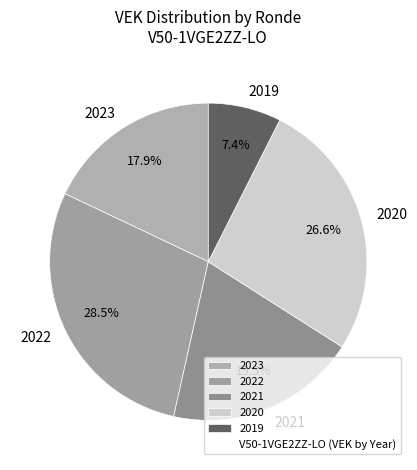

Count the number of slices in the pie.

5